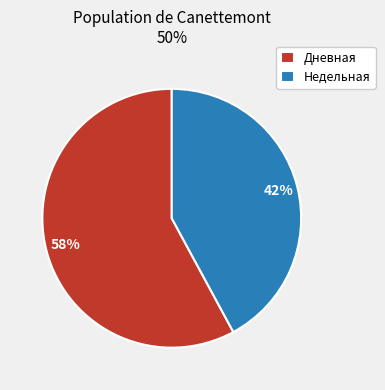

Which slice represents more than half of the pie?

Дневная